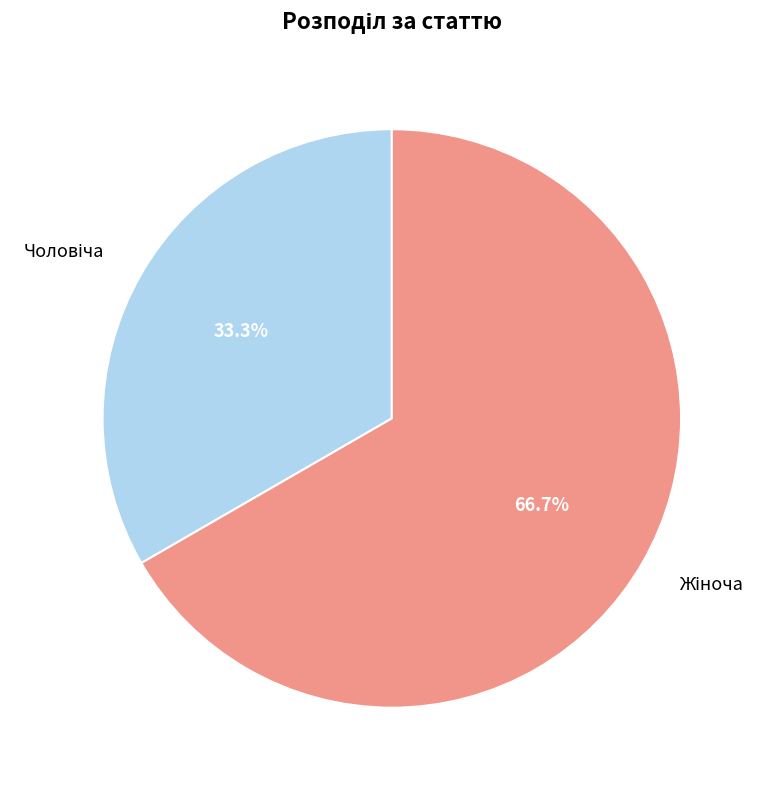

Does any single category account for the majority?

Yes